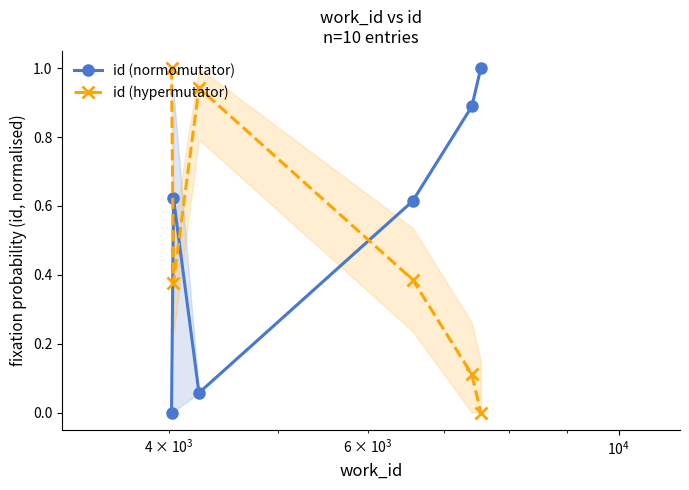

Reading left to right, transcribe all the data shown in this chart.

id (normomutator): 0.0	0.6	0.1	0.6	0.9	1.0
id (hypermutator): 1.0	0.4	0.9	0.4	0.1	0.0